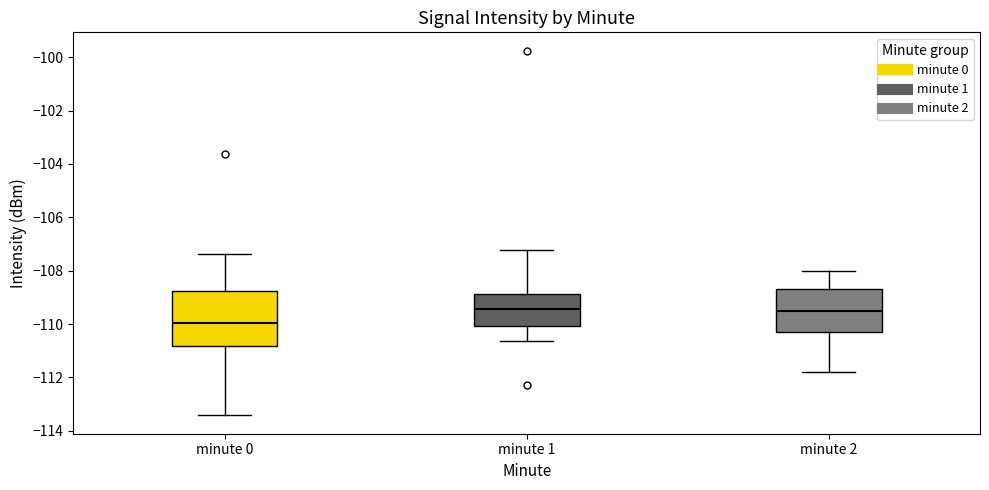

Comparing the boxes themselves (not the whiskers), which one is the tallest?

minute 0